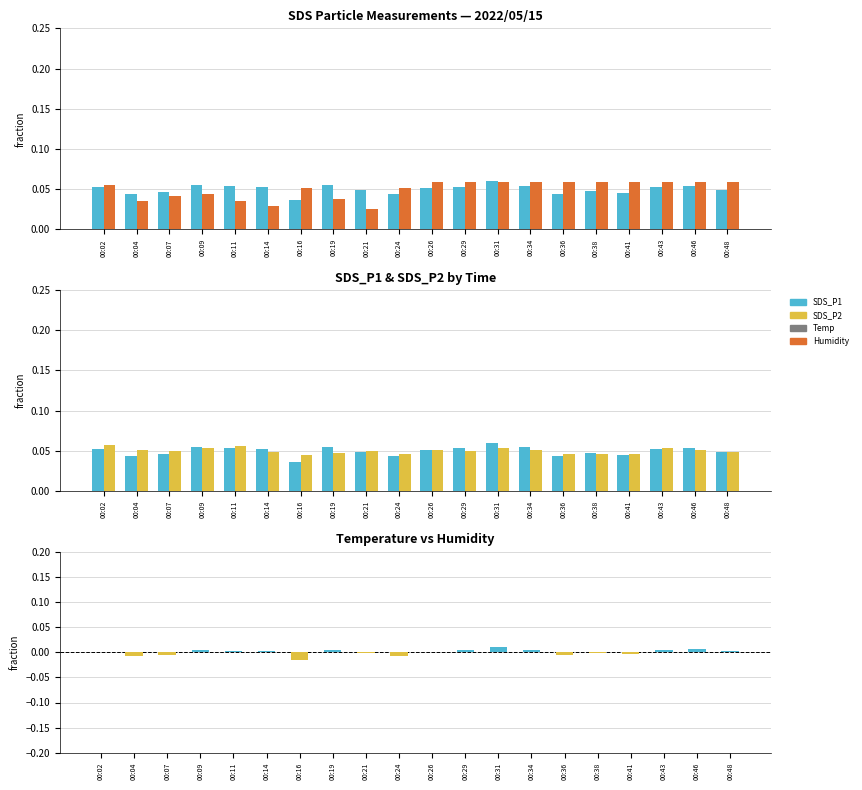

What is the total value across all series at 00:41?

0.1